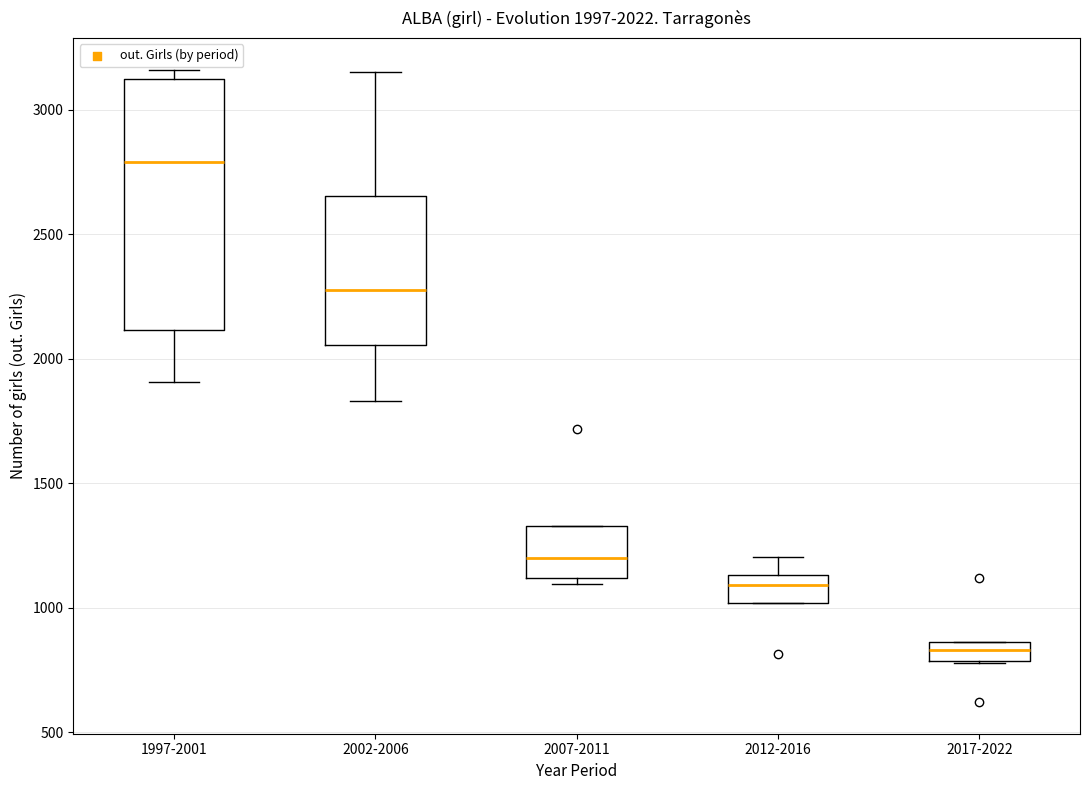

Which box has the highest median line?

1997-2001